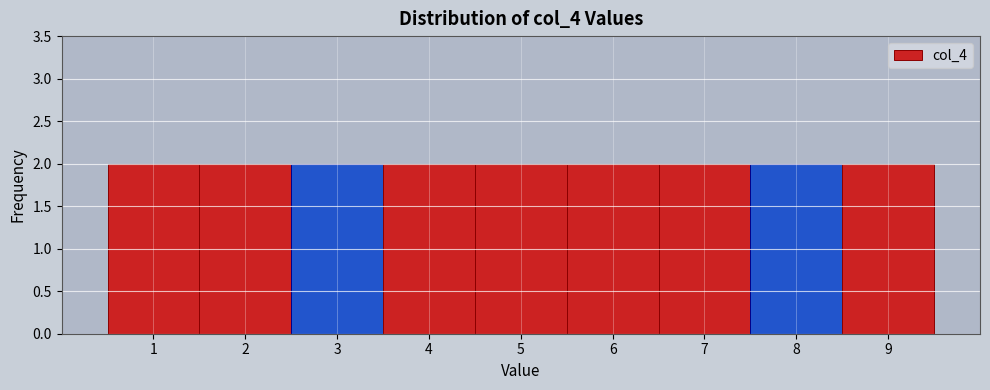

Reading left to right, list every bar in this chart as the range it spans on the x-axis followed by its height. The values are not printed on the chart, so give them approximately, as read against the axis.

0.5 to 1.5: 2
1.5 to 2.5: 2
2.5 to 3.5: 2
3.5 to 4.5: 2
4.5 to 5.5: 2
5.5 to 6.5: 2
6.5 to 7.5: 2
7.5 to 8.5: 2
8.5 to 9.5: 2